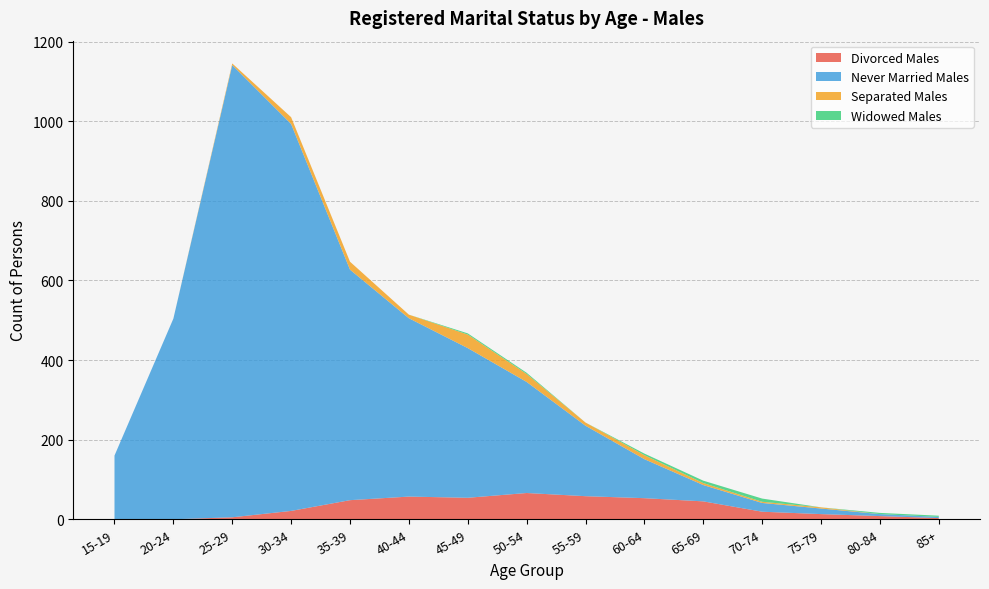

Reading left to right, extract all data points from this chart.

Divorced Males: 0	0	5	21	48	57	54	66	58	53	45	19	13	8	3
Never Married Males: 160	504	1136	972	579	448	376	279	177	98	41	22	14	5	3
Separated Males: 0	0	4	17	20	9	34	20	8	10	5	3	3	0	0
Widowed Males: 0	0	0	0	0	0	3	3	0	4	6	8	0	3	3